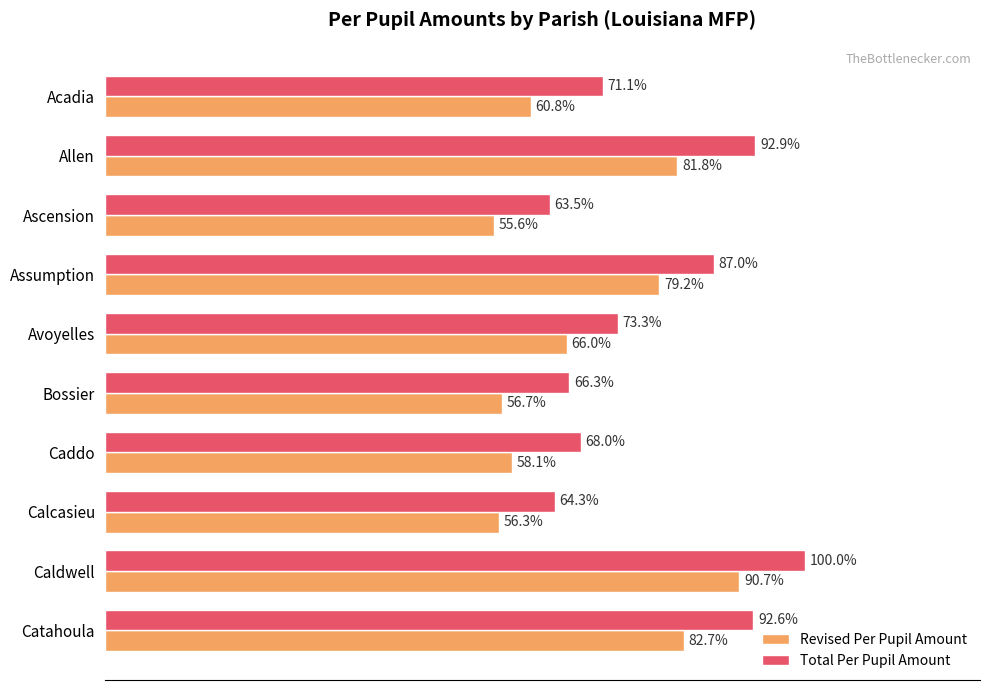

What are all the series names shown in the legend?

Revised Per Pupil Amount, Total Per Pupil Amount